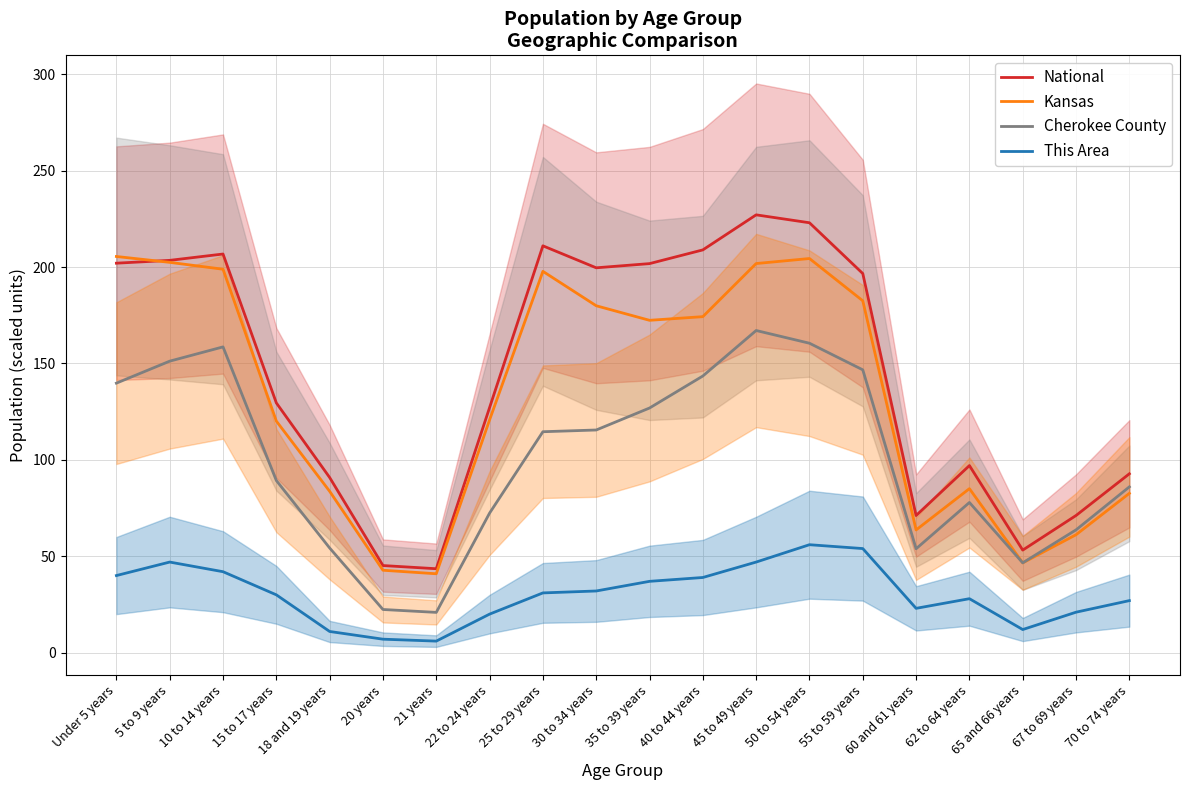

Does the chart have visible grid lines?

Yes